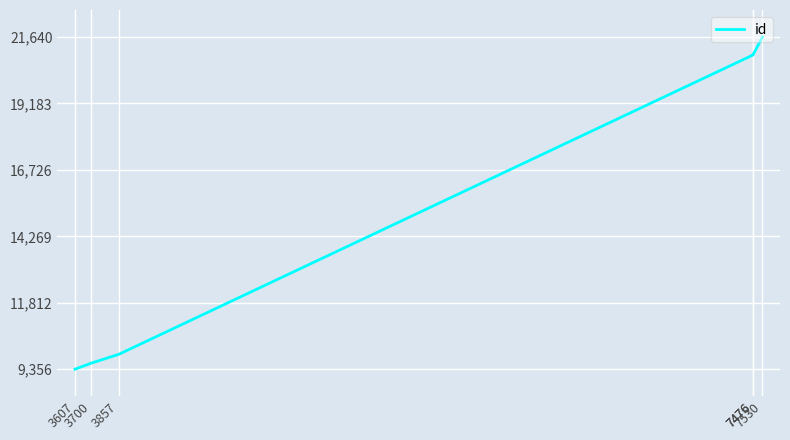

What is the difference between the values at 3607 and 3700?

225